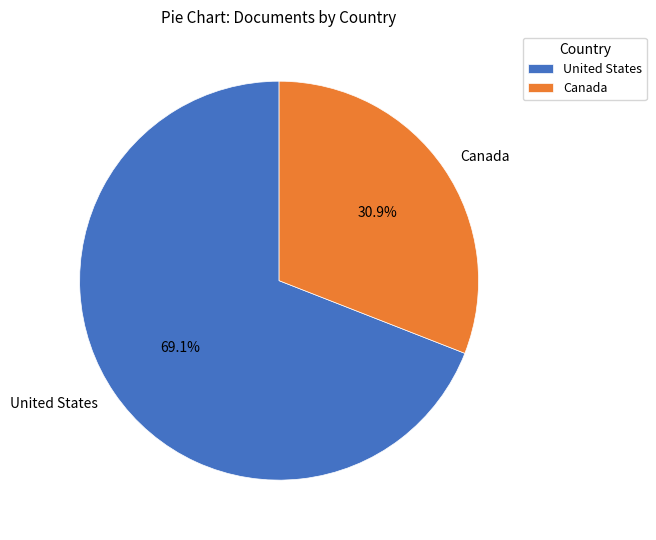

Count the number of slices in the pie.

2